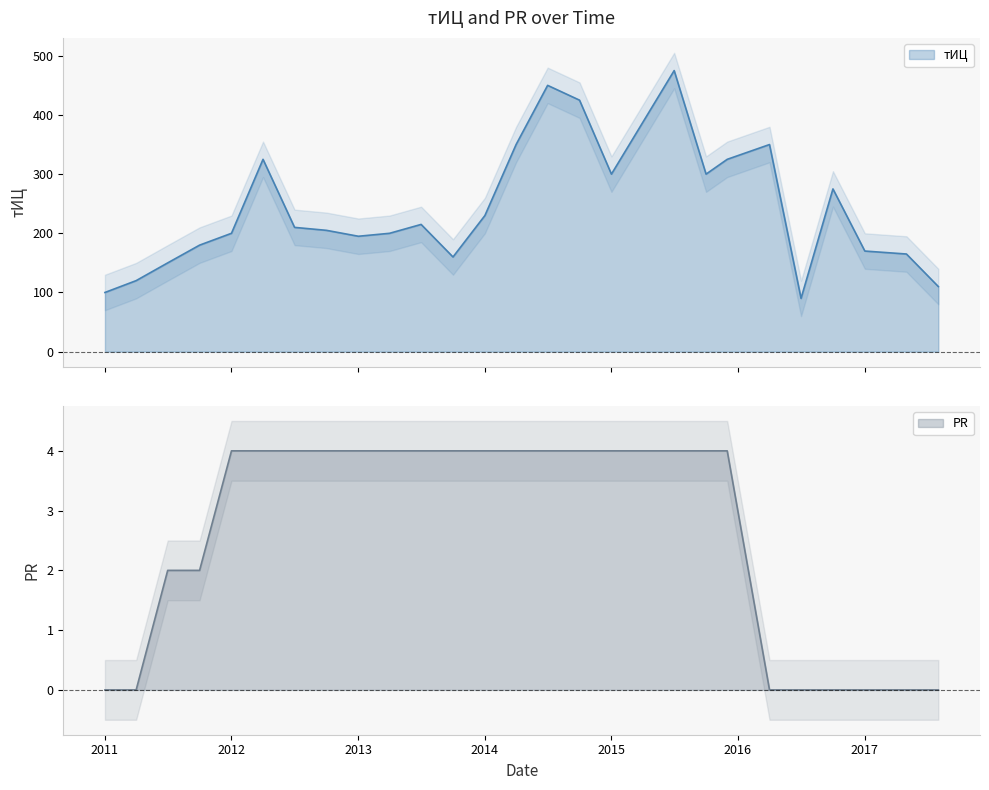

Which series has the widest spread of values?

тИЦ